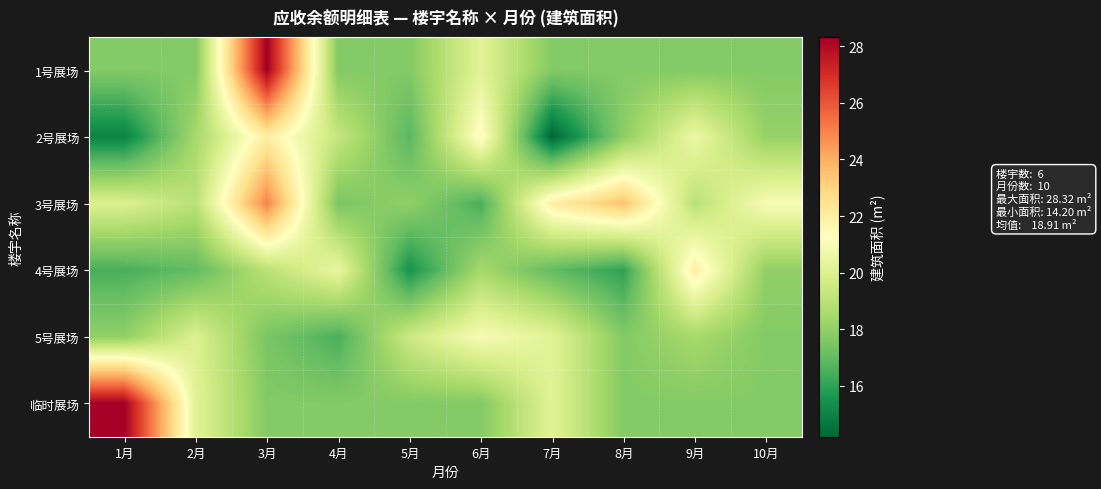

Which series has the widest spread of values?

1号展场